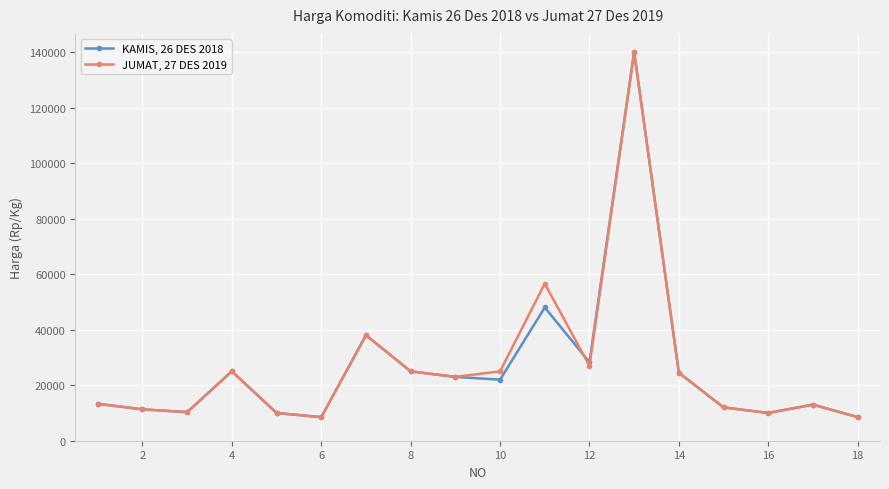

Rank the series by their average value, from highest to lowest.

JUMAT, 27 DES 2019, KAMIS, 26 DES 2018